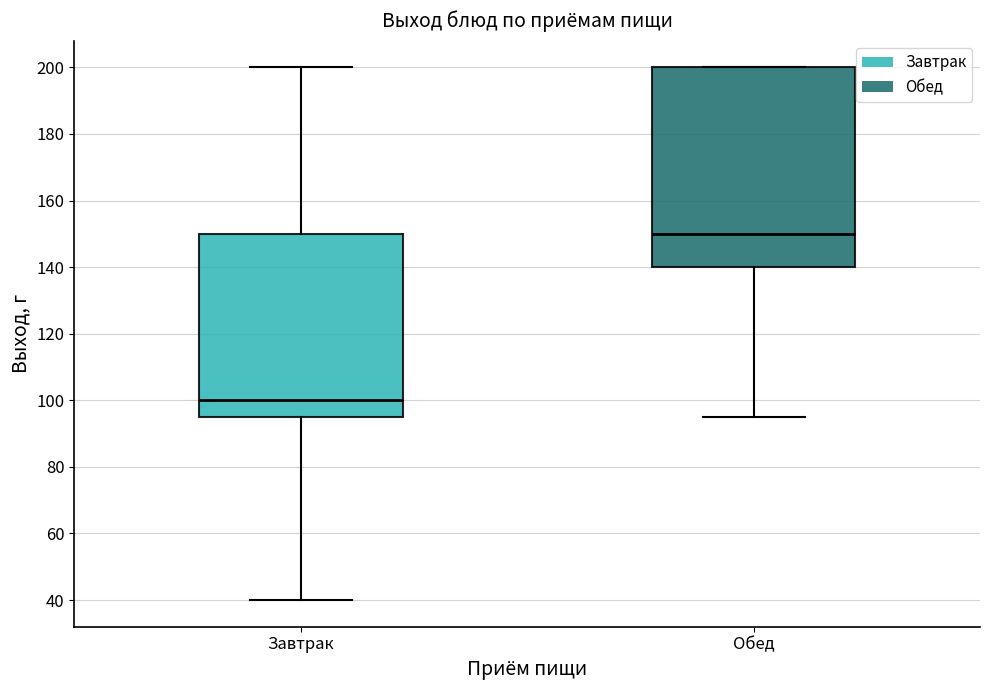

Comparing the boxes themselves (not the whiskers), which one is the tallest?

Обед